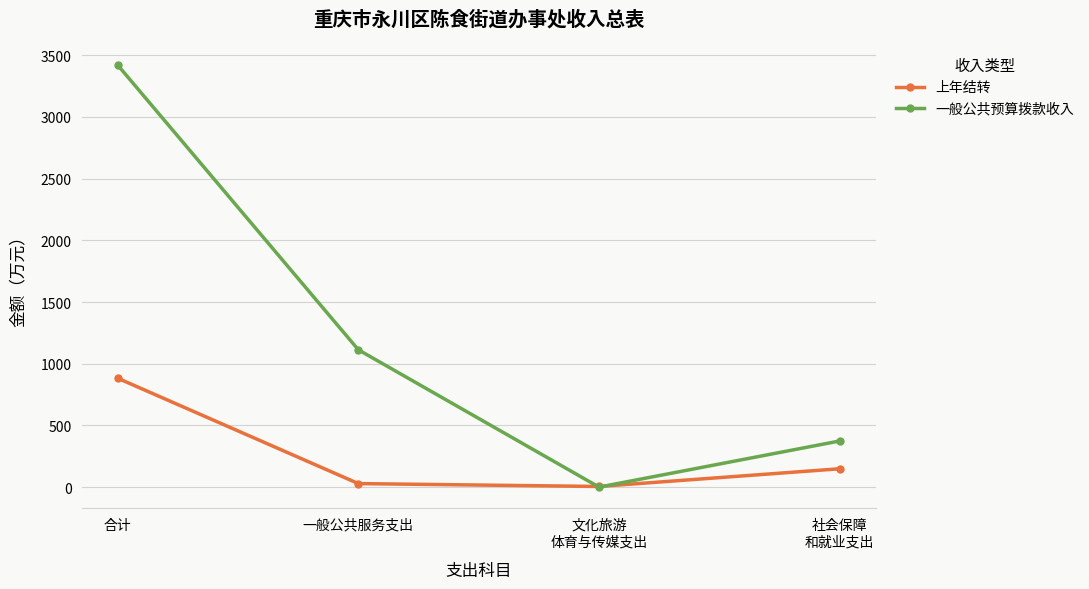

True or false: 上年结转 has more than 0 interior local peaks.

False